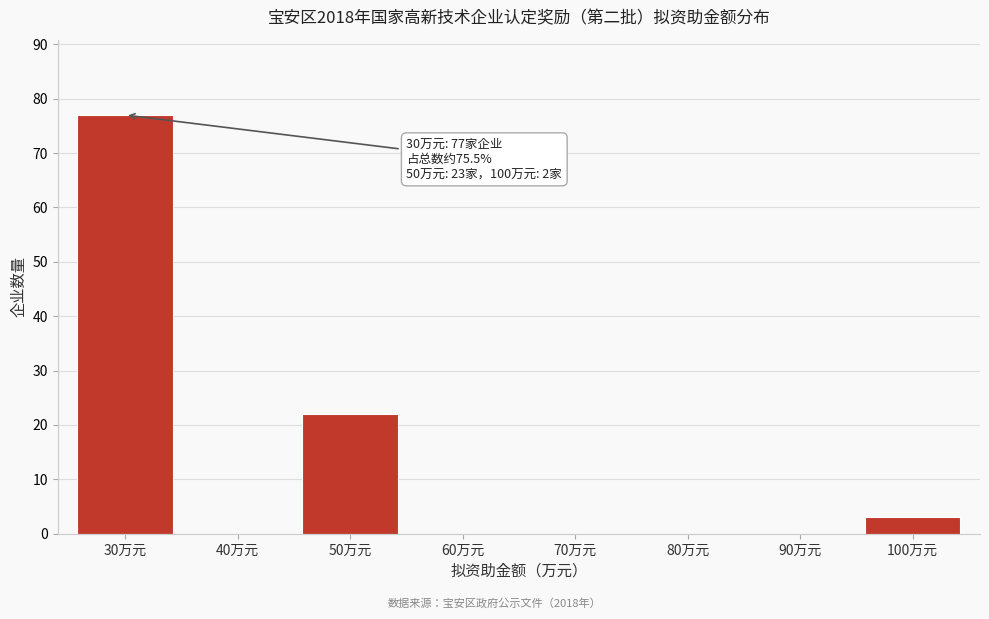

Reading right to left, list all the values displayed in this chart.

100万元=3	90万元=0	80万元=0	70万元=0	60万元=0	50万元=22	40万元=0	30万元=77